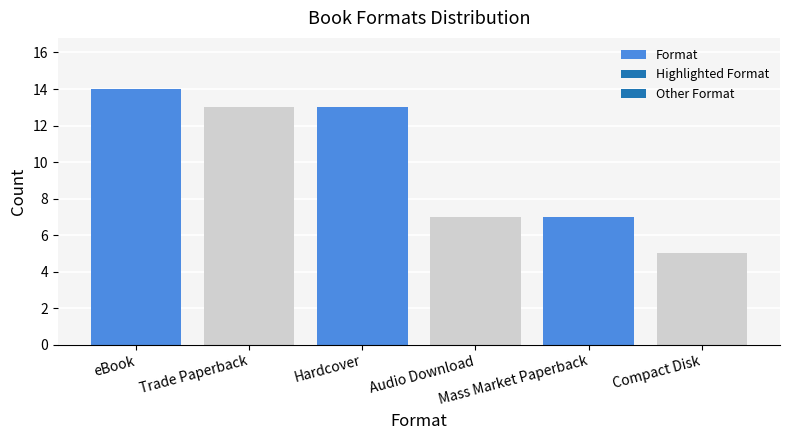

Does the chart contain stacked bars?

No